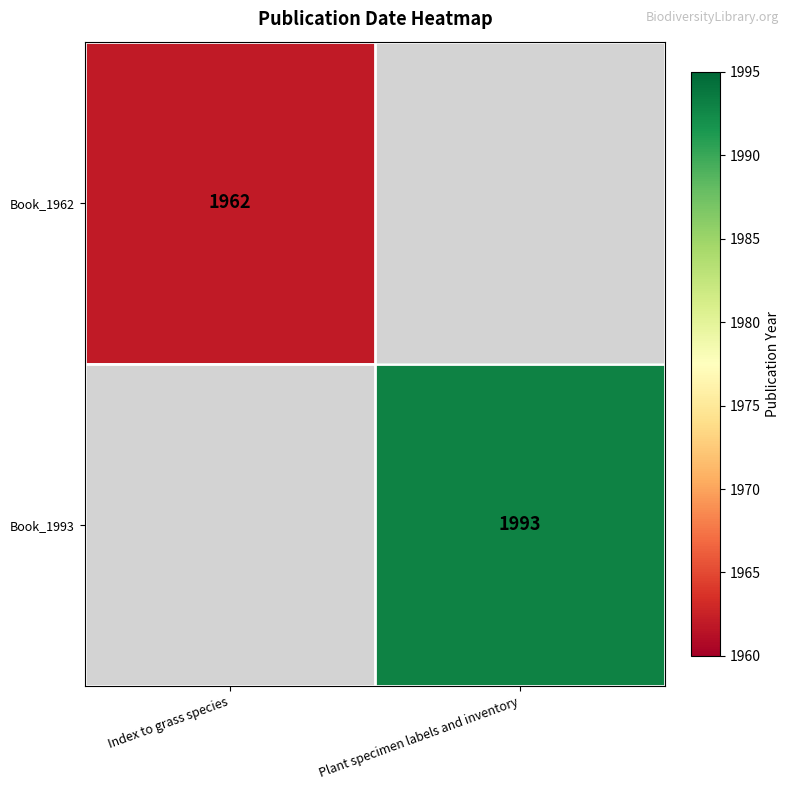

Is the value of Book_1993 at Plant specimen labels and inventory greater than the value of Book_1962 at Index to grass species?

Yes